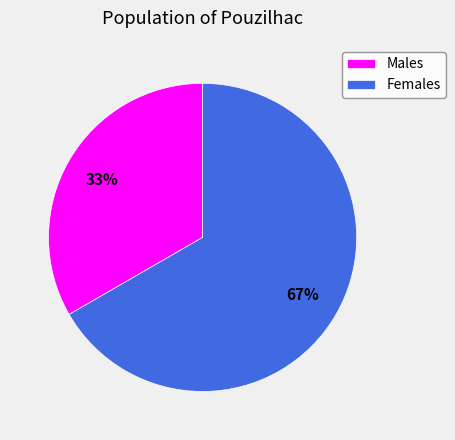

What is the ratio of the value at Females to the value at Males?

2.0